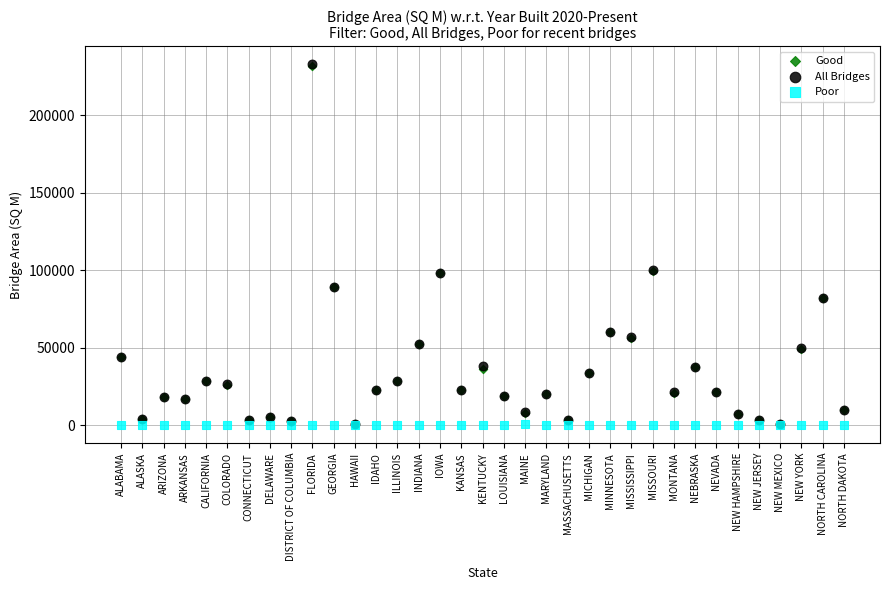

What are all the series names shown in the legend?

Good, All Bridges, Poor